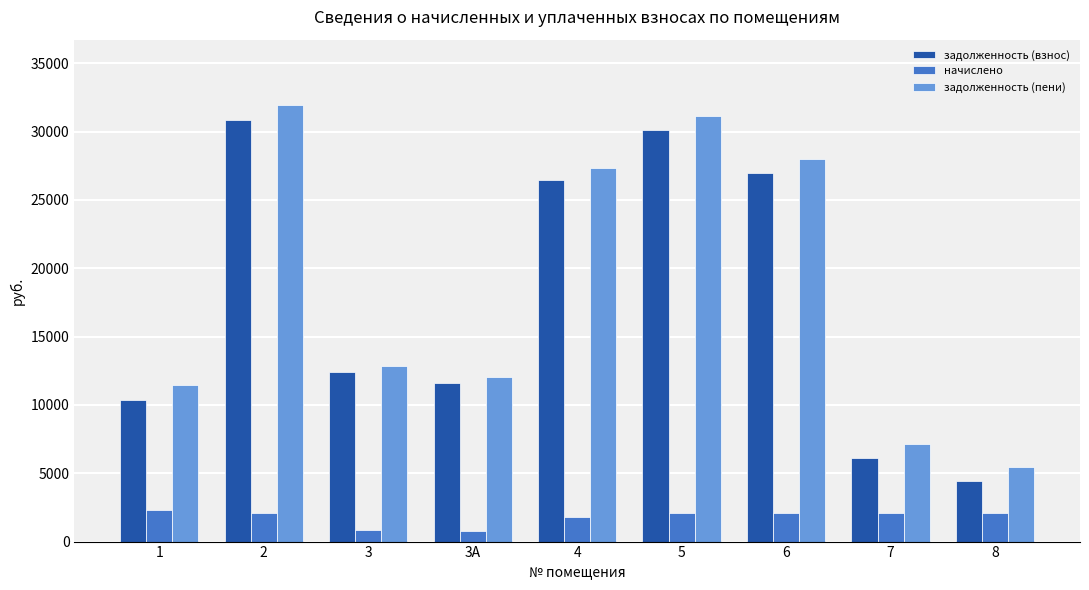

What is the minimum value shown in the chart?

799.2